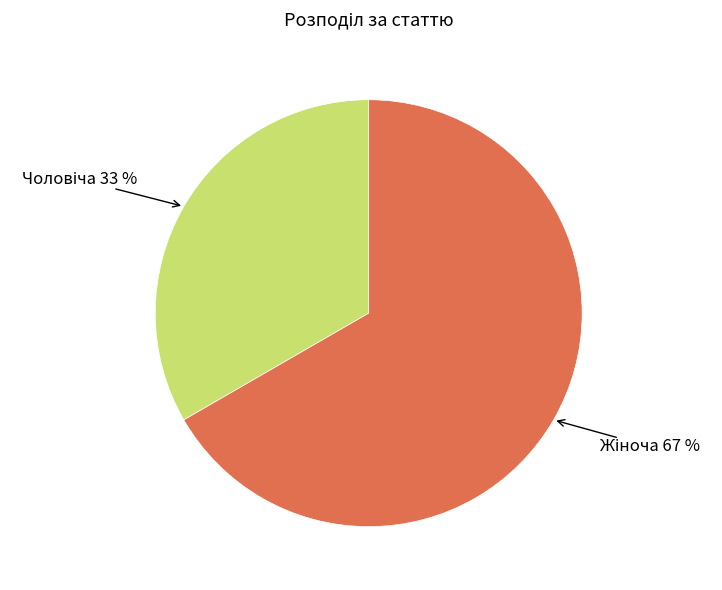

To the nearest percent, what is the average slice percentage?

50%